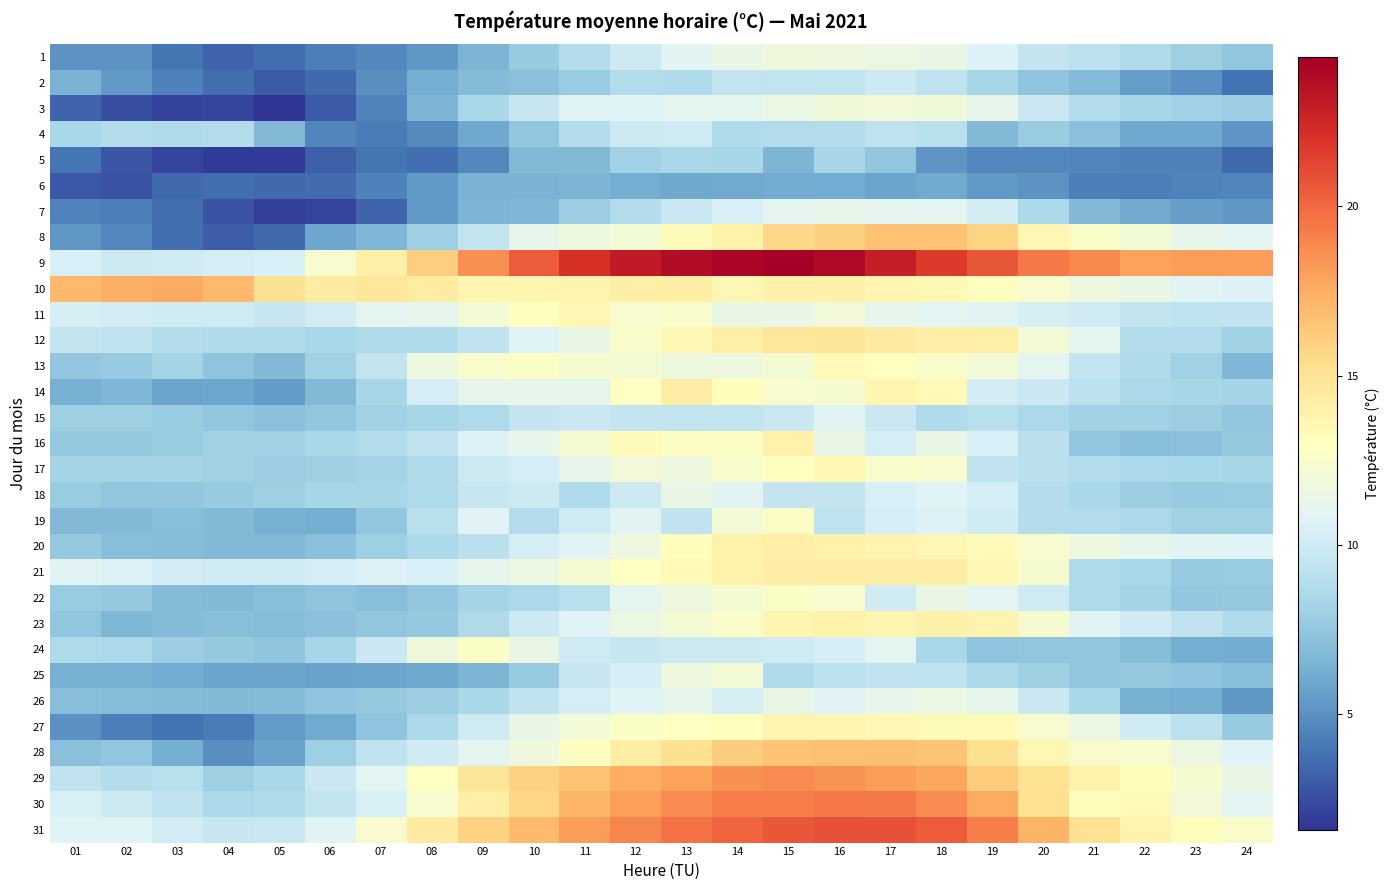

What is the greatest value displayed?

24.4